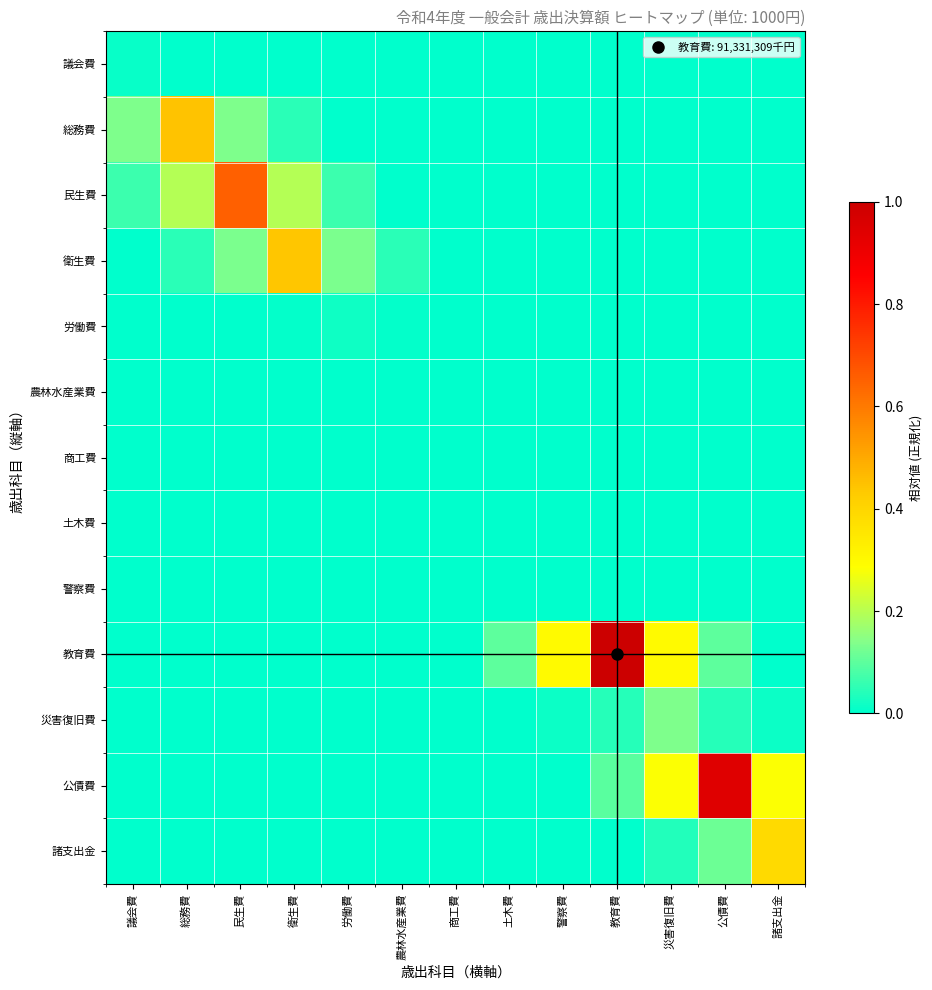

Reading left to right, what are all the values shown in this chart?

議会費: 議会費=0.0	総務費=0.0	民生費=0.0	衛生費=0.0	労働費=0.0	農林水産業費=0.0	商工費=0.0	土木費=0.0	警察費=0.0	教育費=0.0	災害復旧費=0.0	公債費=0.0	諸支出金=0.0
総務費: 議会費=0.1	総務費=0.4	民生費=0.1	衛生費=0.0	労働費=0.0	農林水産業費=0.0	商工費=0.0	土木費=0.0	警察費=0.0	教育費=0.0	災害復旧費=0.0	公債費=0.0	諸支出金=0.0
民生費: 議会費=0.1	総務費=0.2	民生費=0.7	衛生費=0.2	労働費=0.1	農林水産業費=0.0	商工費=0.0	土木費=0.0	警察費=0.0	教育費=0.0	災害復旧費=0.0	公債費=0.0	諸支出金=0.0
衛生費: 議会費=0.0	総務費=0.0	民生費=0.1	衛生費=0.4	労働費=0.1	農林水産業費=0.0	商工費=0.0	土木費=0.0	警察費=0.0	教育費=0.0	災害復旧費=0.0	公債費=0.0	諸支出金=0.0
労働費: 議会費=0.0	総務費=0.0	民生費=0.0	衛生費=0.0	労働費=0.0	農林水産業費=0.0	商工費=0.0	土木費=0.0	警察費=0.0	教育費=0.0	災害復旧費=0.0	公債費=0.0	諸支出金=0.0
農林水産業費: 議会費=0.0	総務費=0.0	民生費=0.0	衛生費=0.0	労働費=0.0	農林水産業費=0.0	商工費=0.0	土木費=0.0	警察費=0.0	教育費=0.0	災害復旧費=0.0	公債費=0.0	諸支出金=0.0
商工費: 議会費=0.0	総務費=0.0	民生費=0.0	衛生費=0.0	労働費=0.0	農林水産業費=0.0	商工費=0.0	土木費=0.0	警察費=0.0	教育費=0.0	災害復旧費=0.0	公債費=0.0	諸支出金=0.0
土木費: 議会費=0.0	総務費=0.0	民生費=0.0	衛生費=0.0	労働費=0.0	農林水産業費=0.0	商工費=0.0	土木費=0.0	警察費=0.0	教育費=0.0	災害復旧費=0.0	公債費=0.0	諸支出金=0.0
警察費: 議会費=0.0	総務費=0.0	民生費=0.0	衛生費=0.0	労働費=0.0	農林水産業費=0.0	商工費=0.0	土木費=0.0	警察費=0.0	教育費=0.0	災害復旧費=0.0	公債費=0.0	諸支出金=0.0
教育費: 議会費=0.0	総務費=0.0	民生費=0.0	衛生費=0.0	労働費=0.0	農林水産業費=0.0	商工費=0.0	土木費=0.1	警察費=0.3	教育費=1.0	災害復旧費=0.3	公債費=0.1	諸支出金=0.0
災害復旧費: 議会費=0.0	総務費=0.0	民生費=0.0	衛生費=0.0	労働費=0.0	農林水産業費=0.0	商工費=0.0	土木費=0.0	警察費=0.0	教育費=0.0	災害復旧費=0.1	公債費=0.0	諸支出金=0.0
公債費: 議会費=0.0	総務費=0.0	民生費=0.0	衛生費=0.0	労働費=0.0	農林水産業費=0.0	商工費=0.0	土木費=0.0	警察費=0.0	教育費=0.1	災害復旧費=0.3	公債費=0.9	諸支出金=0.3
諸支出金: 議会費=0.0	総務費=0.0	民生費=0.0	衛生費=0.0	労働費=0.0	農林水産業費=0.0	商工費=0.0	土木費=0.0	警察費=0.0	教育費=0.0	災害復旧費=0.0	公債費=0.1	諸支出金=0.4